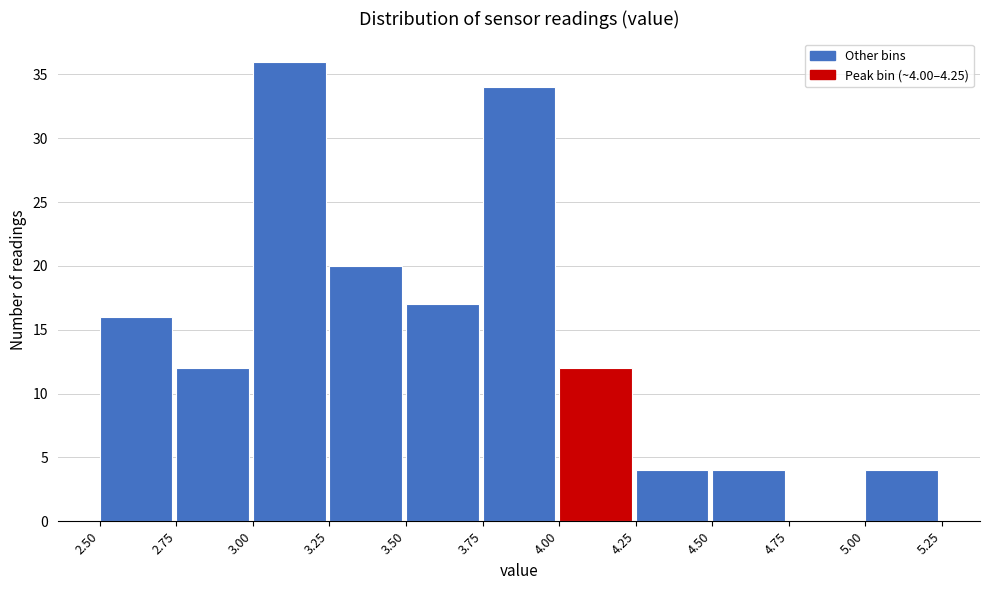

Which range on the x-axis has the tallest bar?

3.00 to 3.25